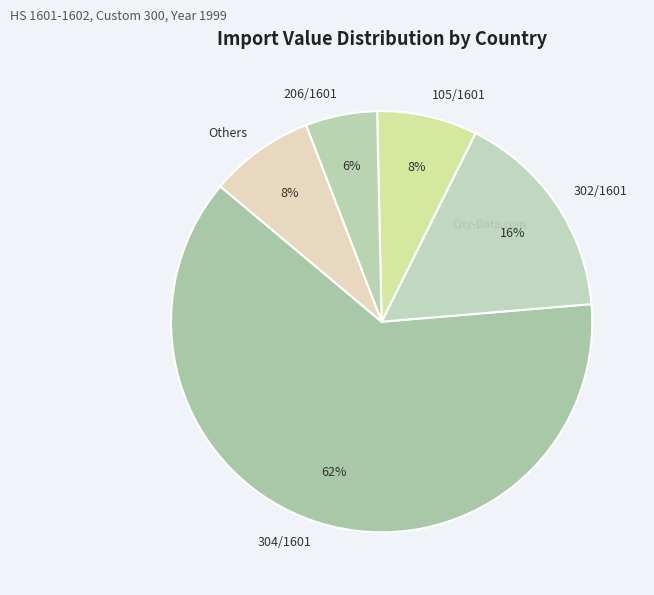

True or false: Others accounts for 21% of the total.

False